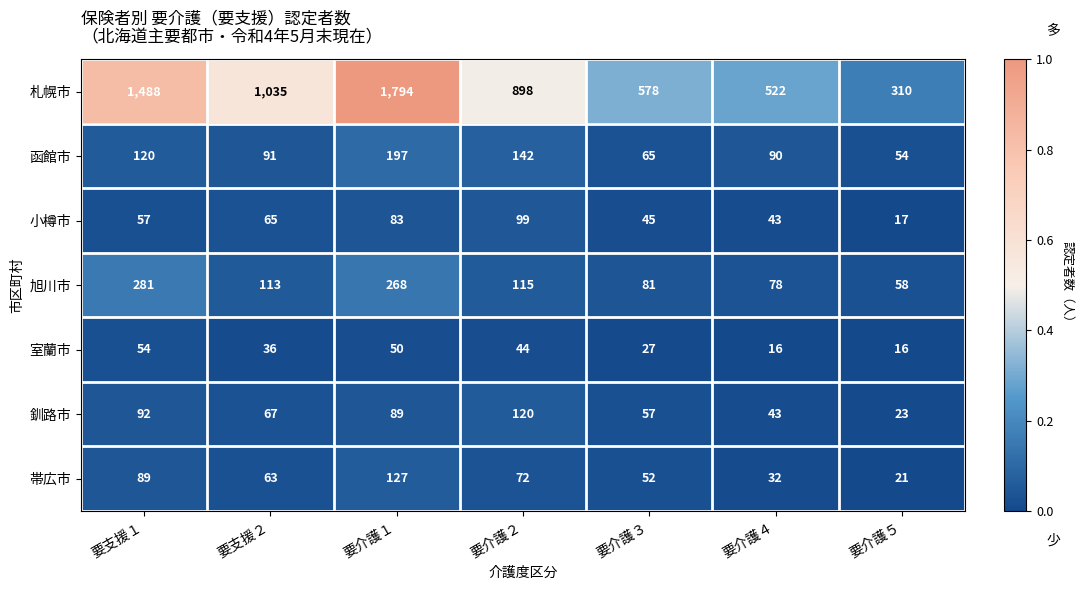

At 要支援１, list the series in order from smallest to largest.

室蘭市, 小樽市, 帯広市, 釧路市, 函館市, 旭川市, 札幌市